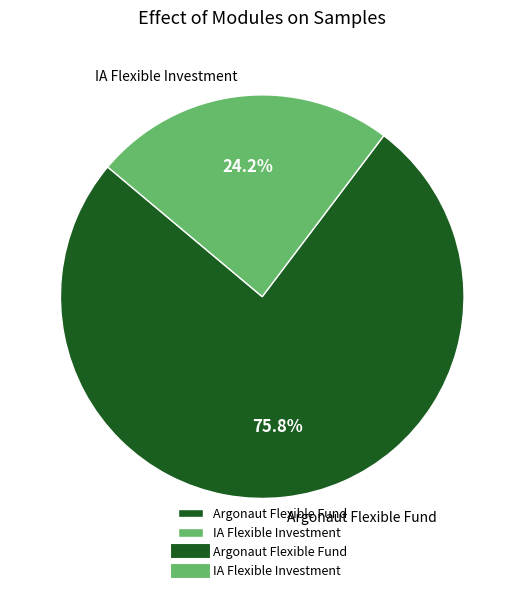

How many slices are in this pie chart?

2